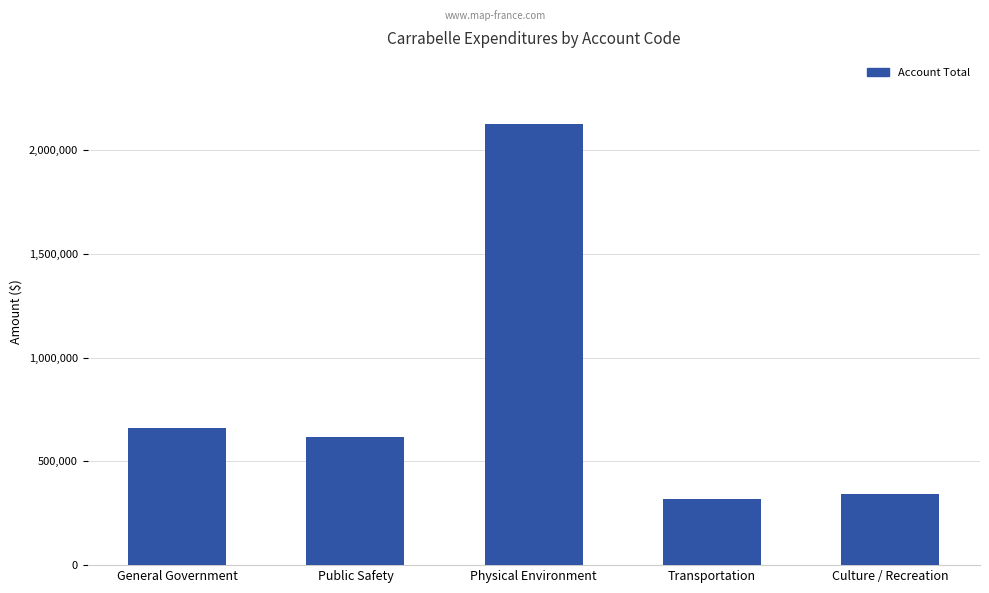

True or false: the data shows 2126929 at Physical Environment.

True